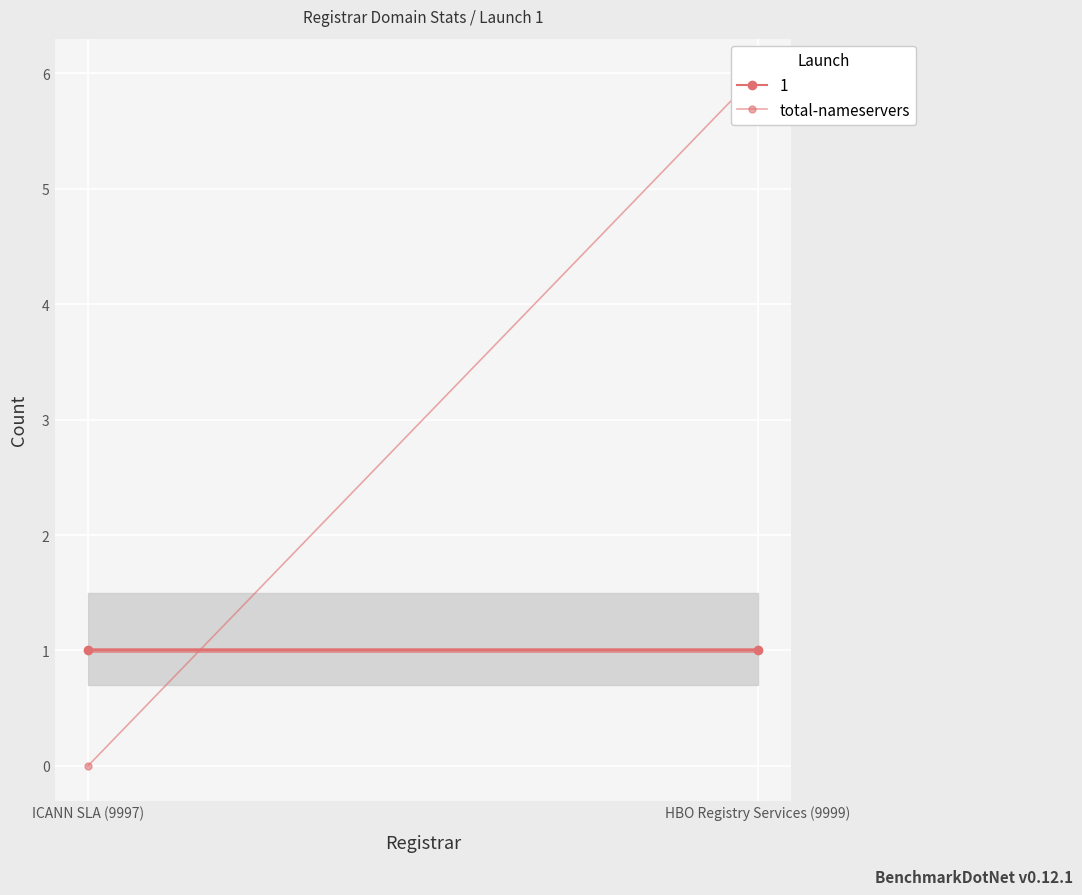

Between HBO Registry Services (9999) and ICANN SLA (9997), which is larger?

HBO Registry Services (9999)